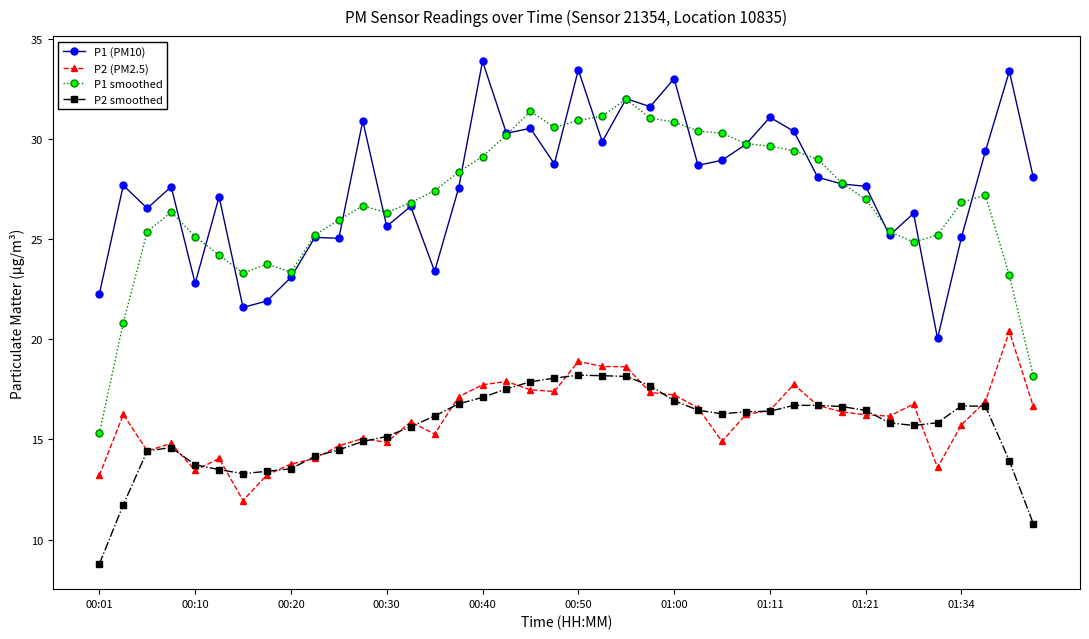

True or false: P2 (PM2.5) and P2 smoothed cross at least once.

True